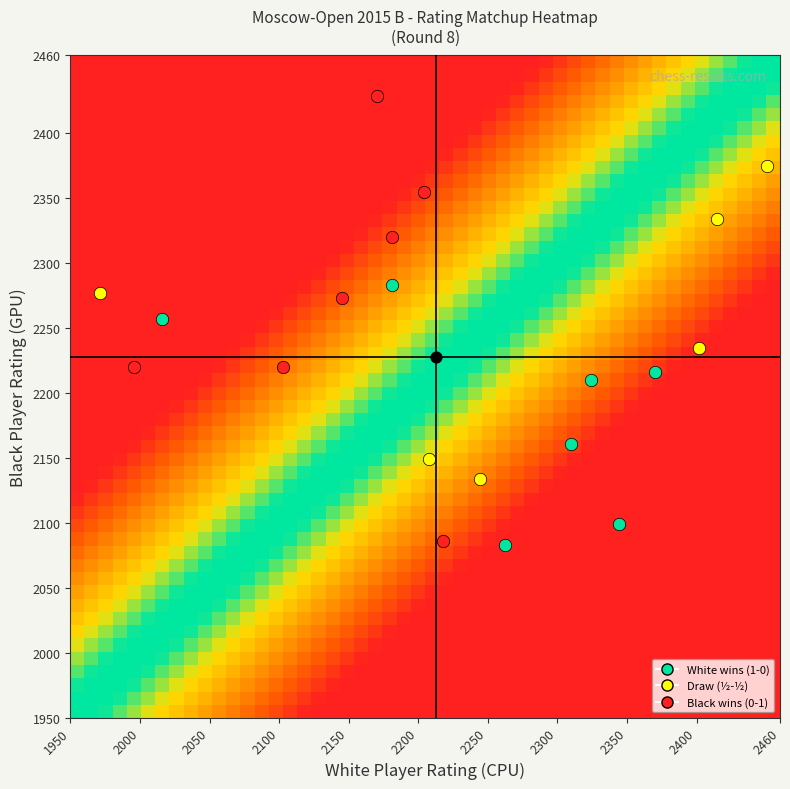

The Zherebtsova Alexandra series shows -738.0 at 2. True or false?

False